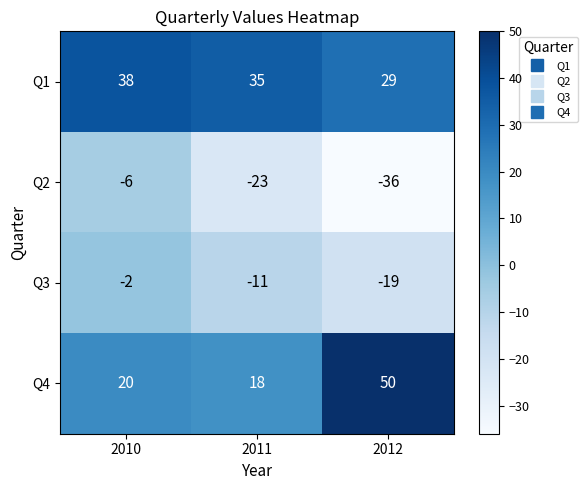

Which series has the largest total across all categories?

Q1